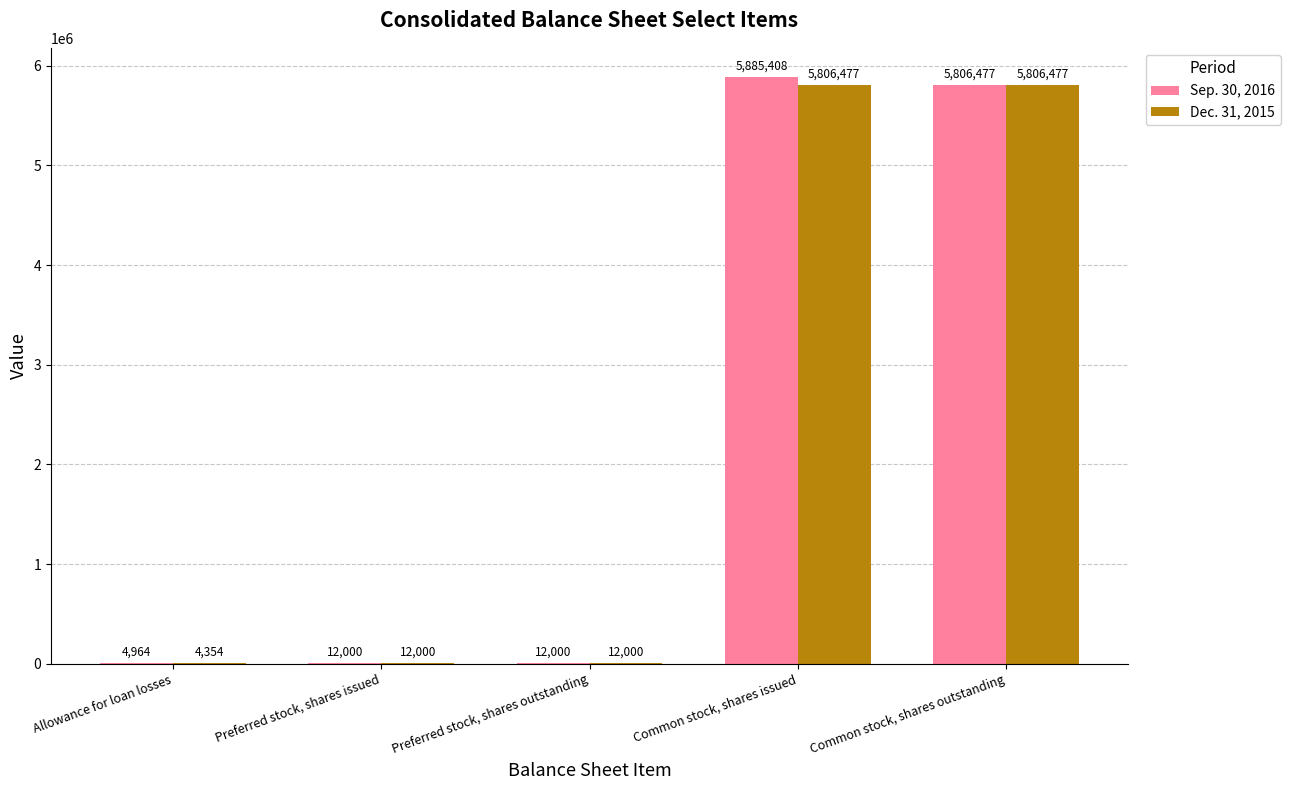

At which category does the chart reach its peak across all series?

Common stock, shares issued